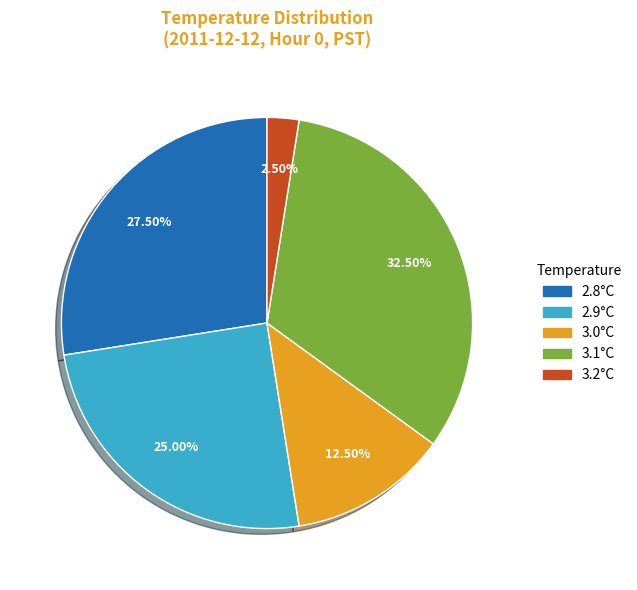

Does any single category account for the majority?

No